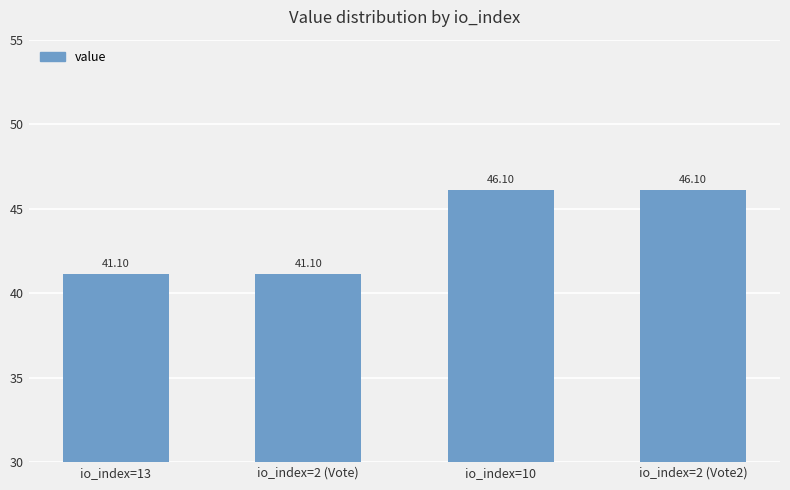

The chart shows a value of 41.1 at io_index=13. True or false?

True